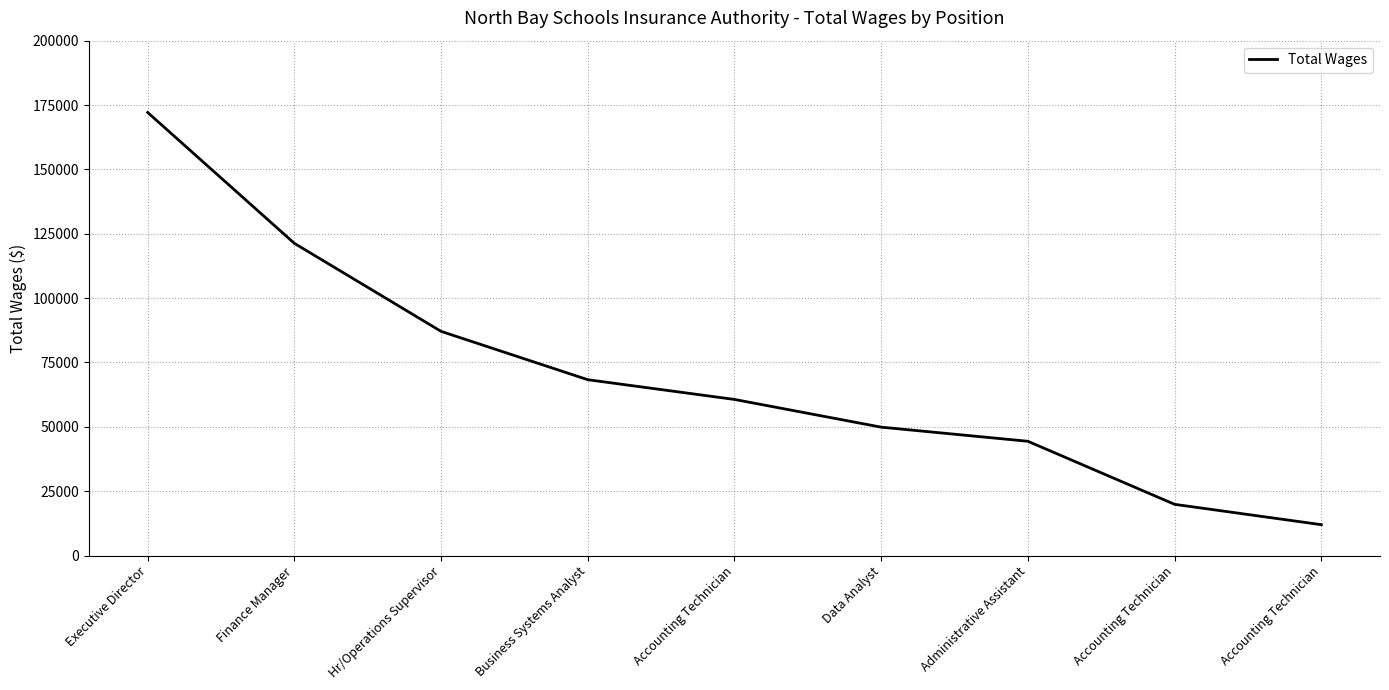

Is this an area chart (filled region under the line)?

No